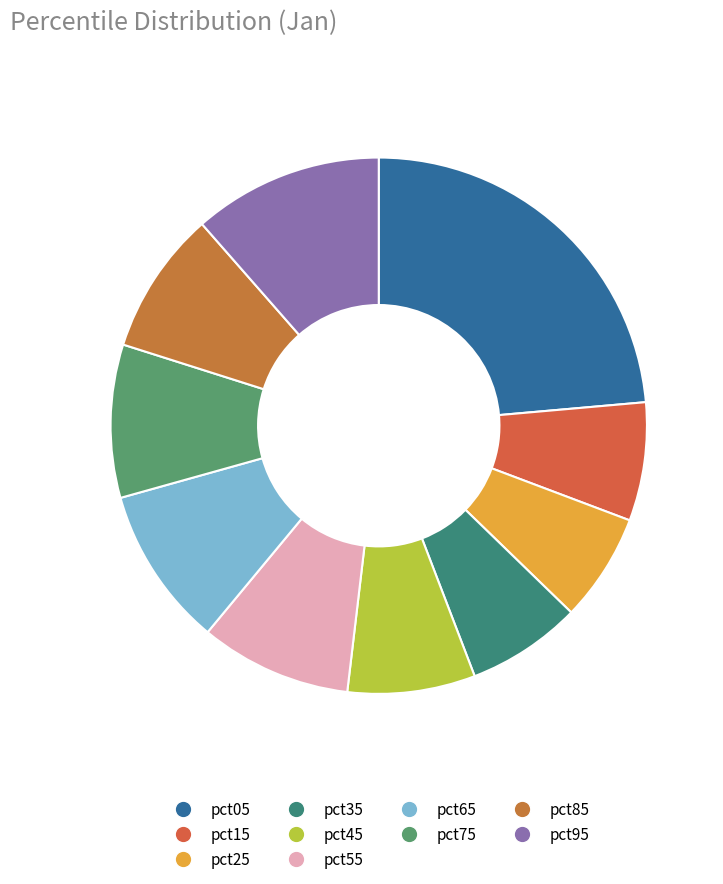

True or false: pct55 accounts for 1% of the total.

False